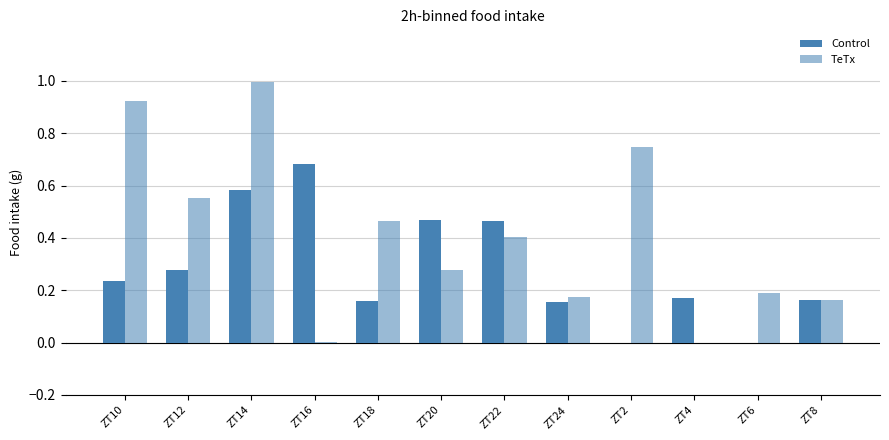

At which category does the chart reach its peak across all series?

ZT14